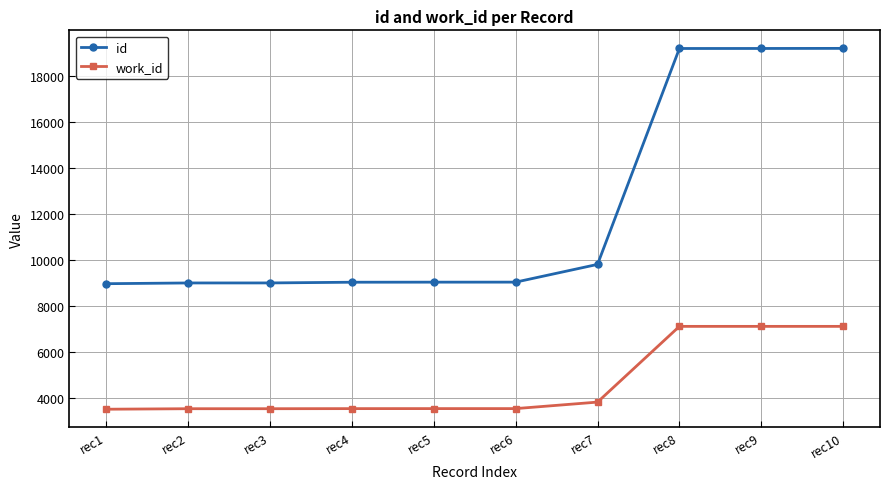

List the series in order of their overall mean, highest first.

id, work_id